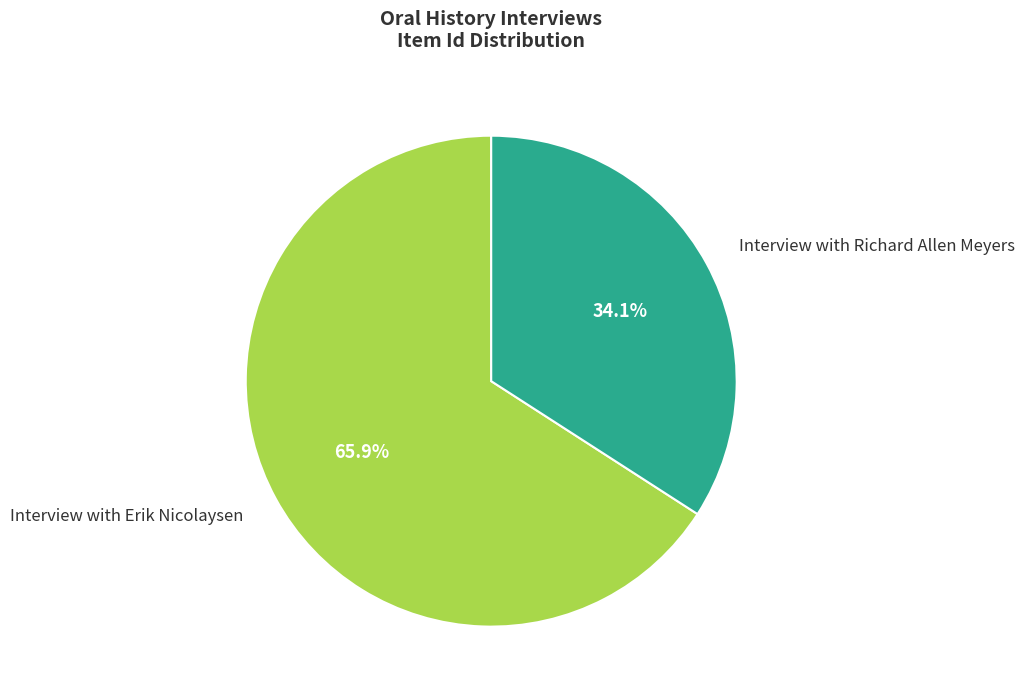

Is the sum of Interview with Richard Allen Meyers and Interview with Erik Nicolaysen greater than half?

Yes